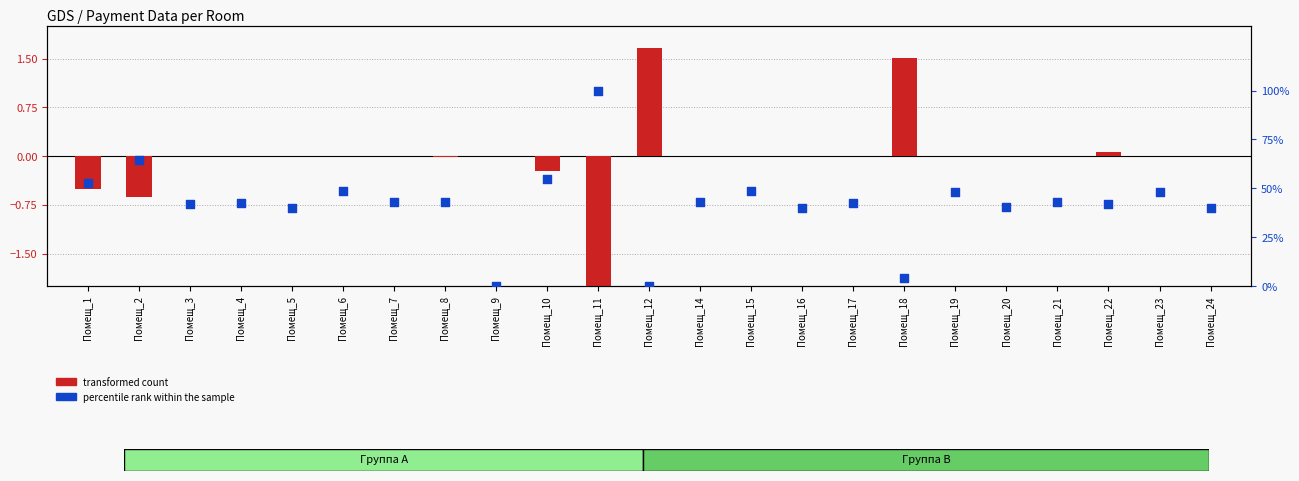

Is the value of percentile rank within the sample at Помещ_11 greater than the value of transformed count at Помещ_11?

Yes